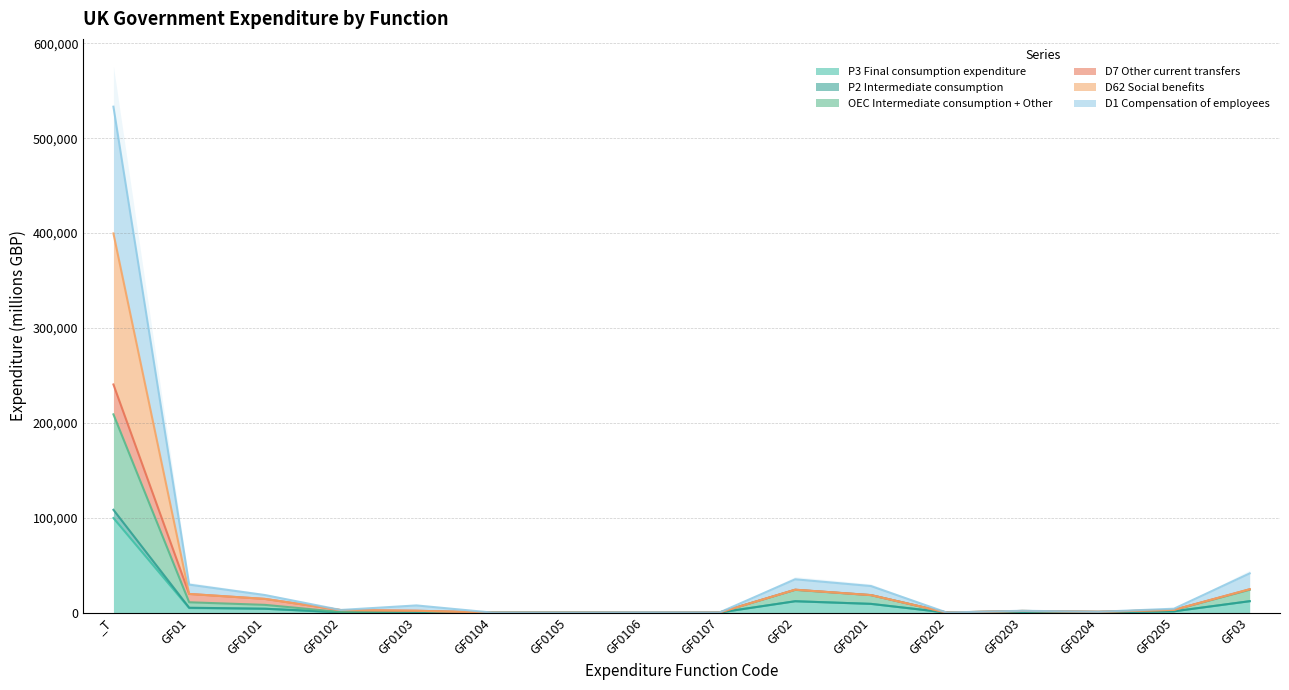

Which label corresponds to the smallest value in the chart?

GF0105